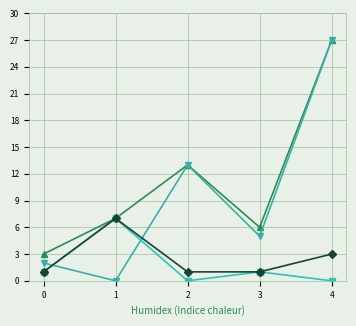

Is this an area chart (filled region under the line)?

No